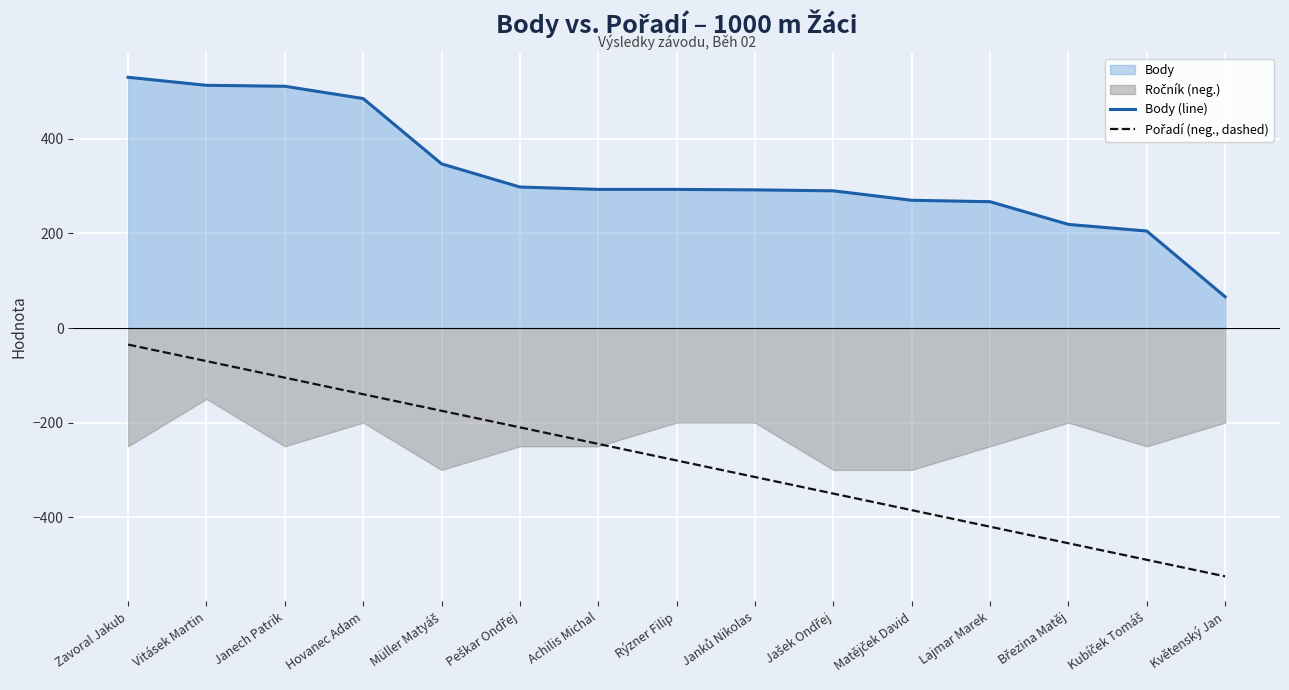

The value of Pořadí (neg., dashed) at Jašek Ondřej is -350. True or false?

True